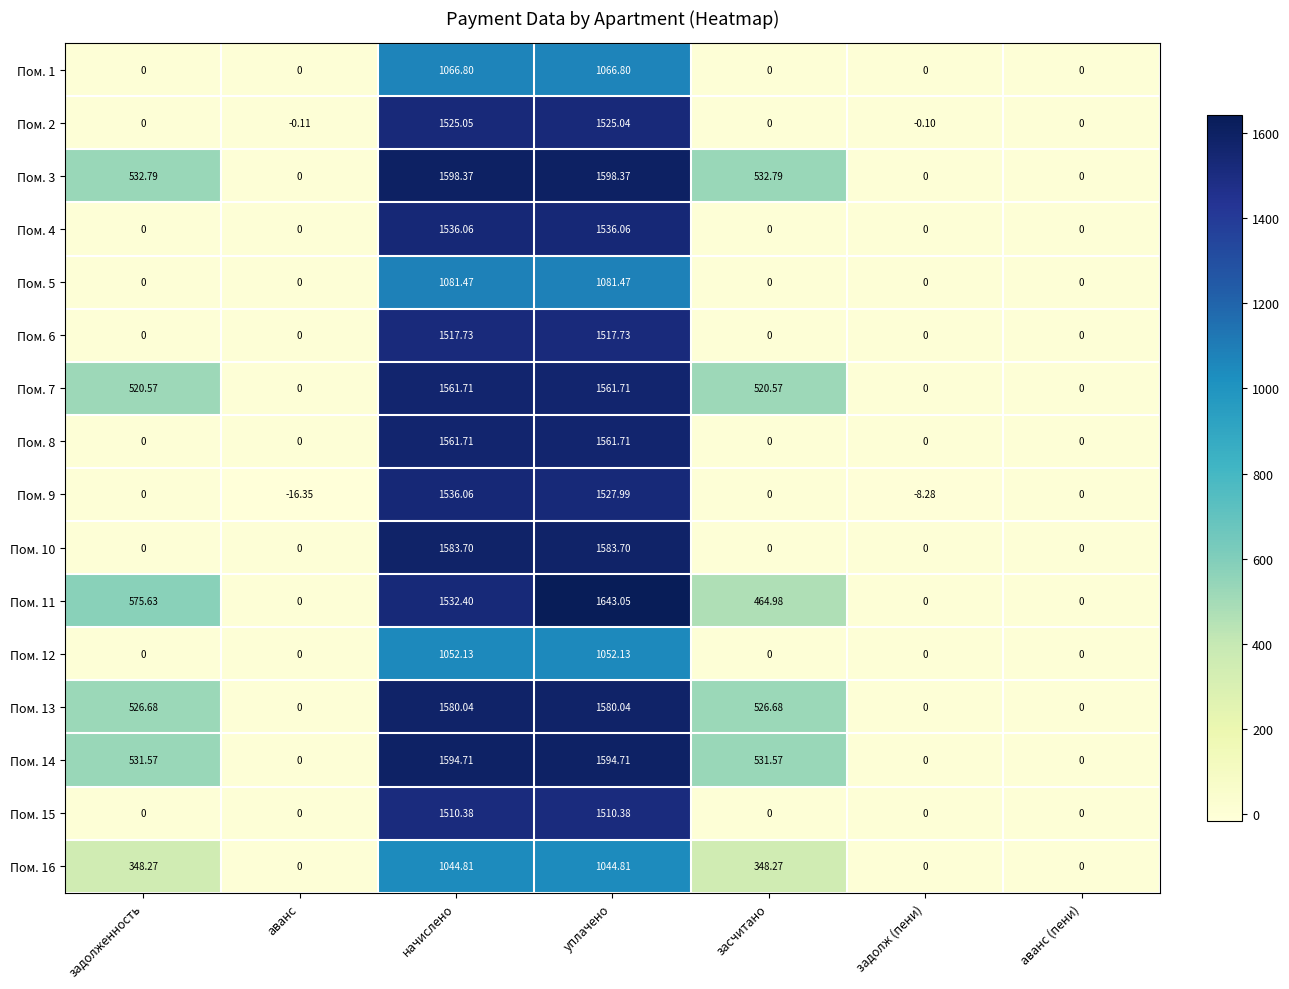

Which series has the widest spread of values?

Пом. 11